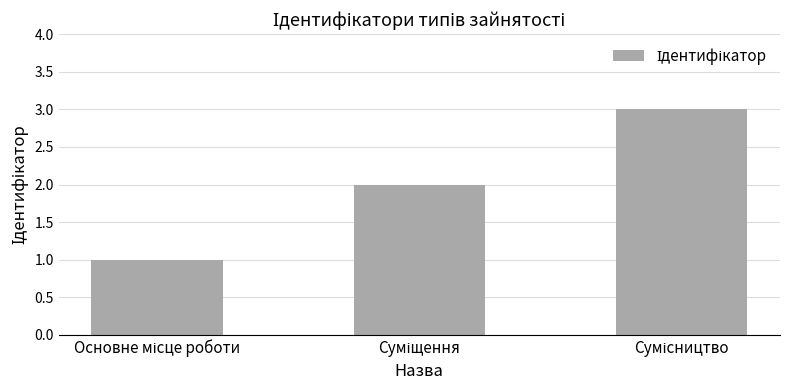

How many values are below 2?

1